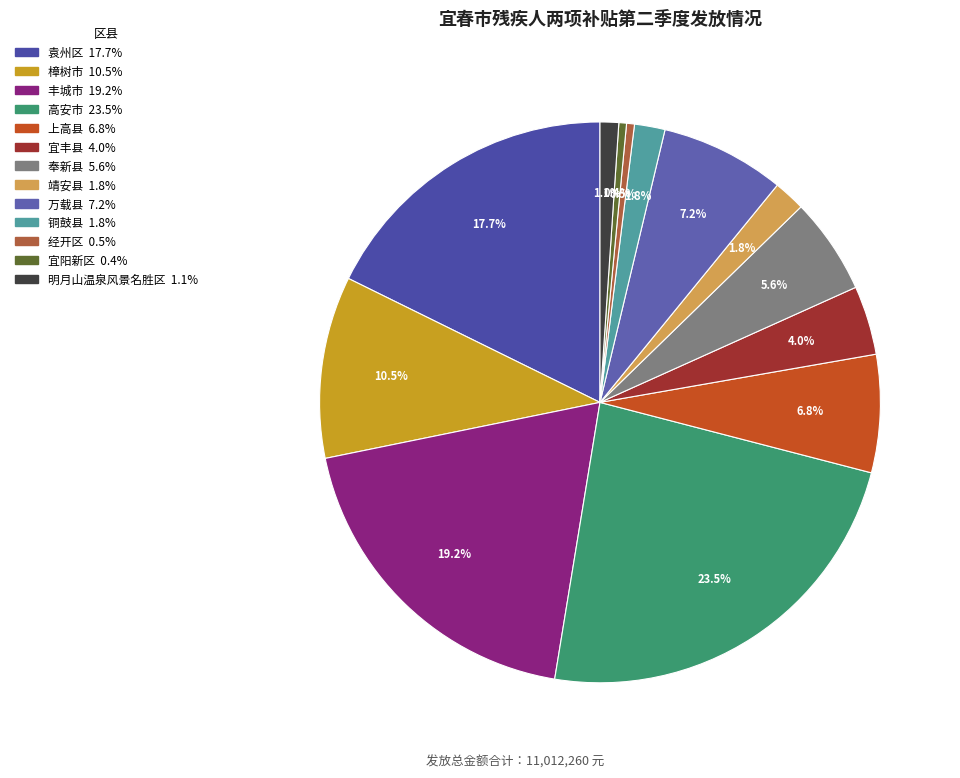

To the nearest percent, what portion does 铜鼓县 represent?

2%